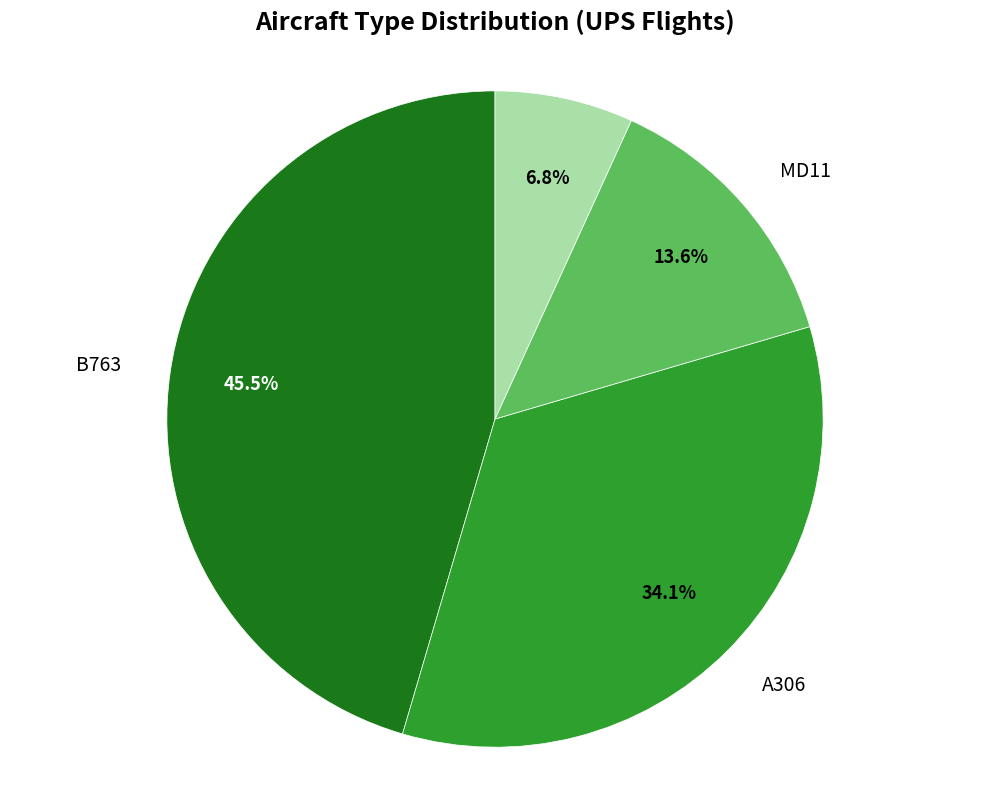

Does any single category account for the majority?

No